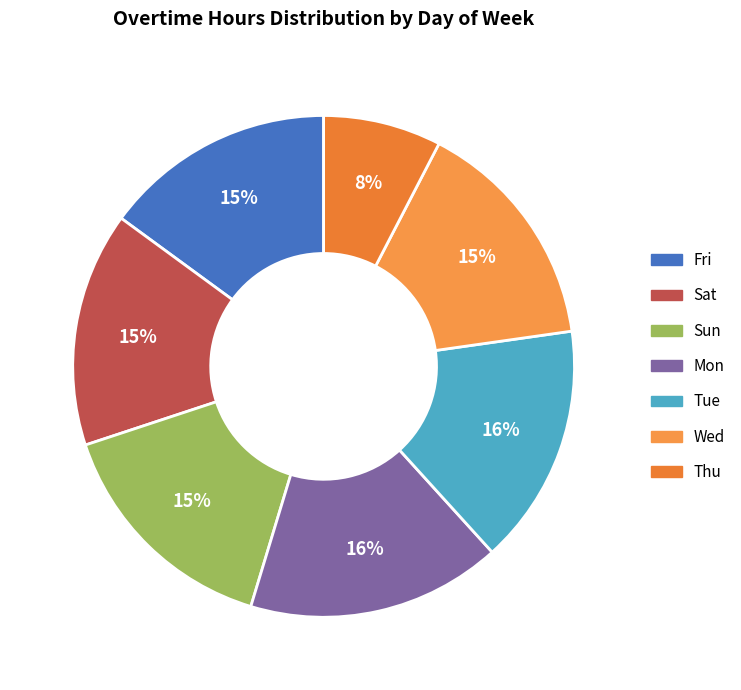

How many segments does this pie chart have?

7